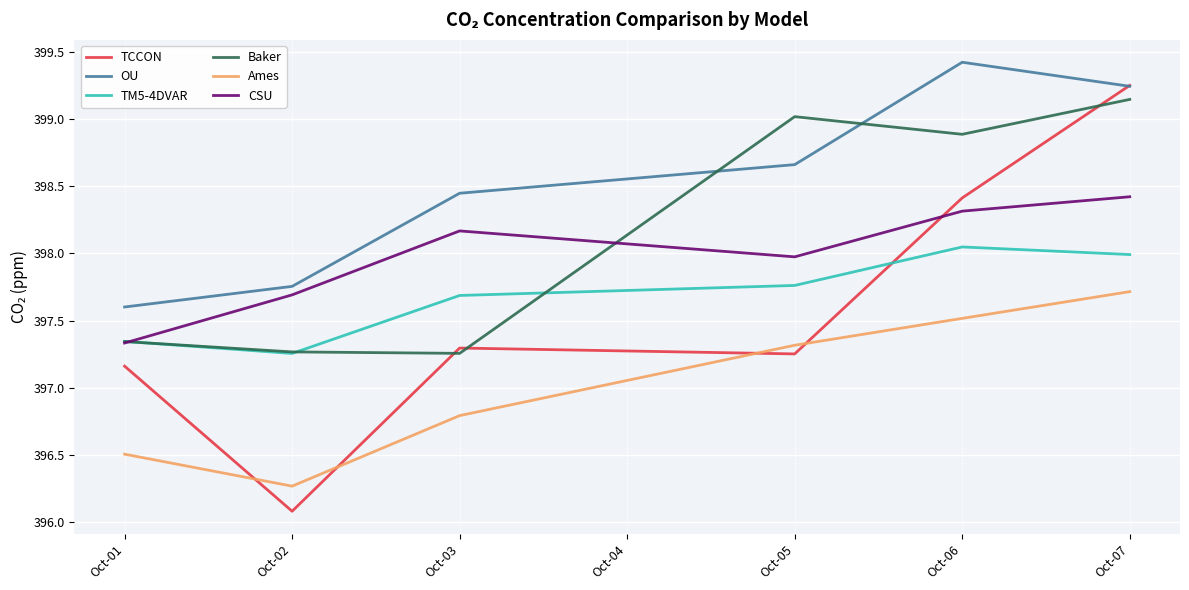

How many lines are shown in the chart?

6